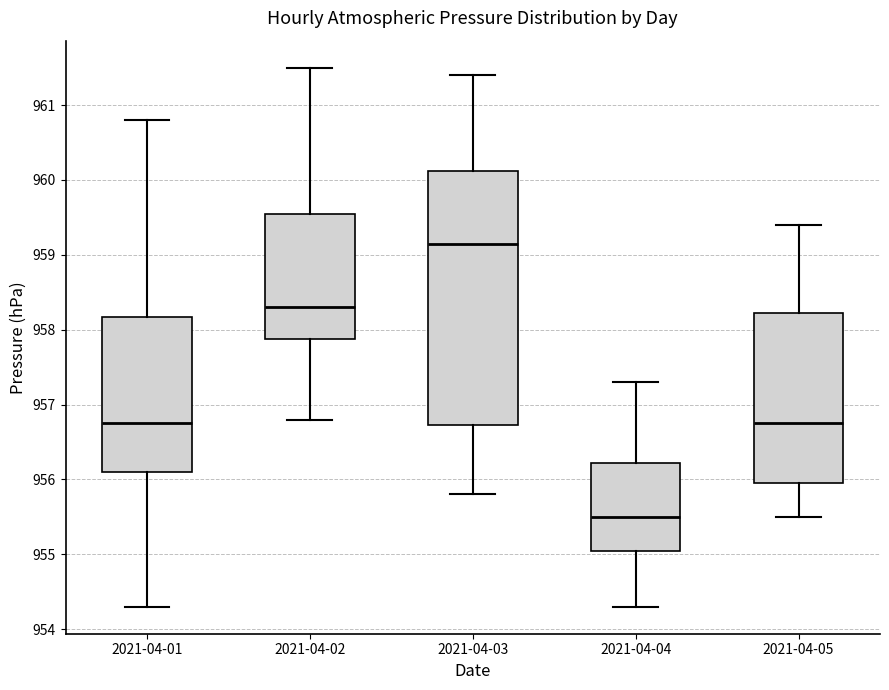

Where does the lower whisker of the box for 2021-04-02 end on the y-axis? The values are not printed on the chart, so give them approximately, as read against the axis.

956.8